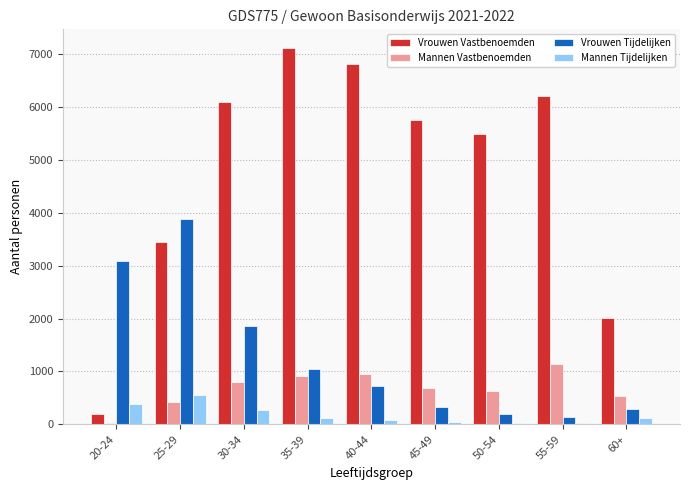

Where is Vrouwen Vastbenoemden nearest to the value 3656?

25-29